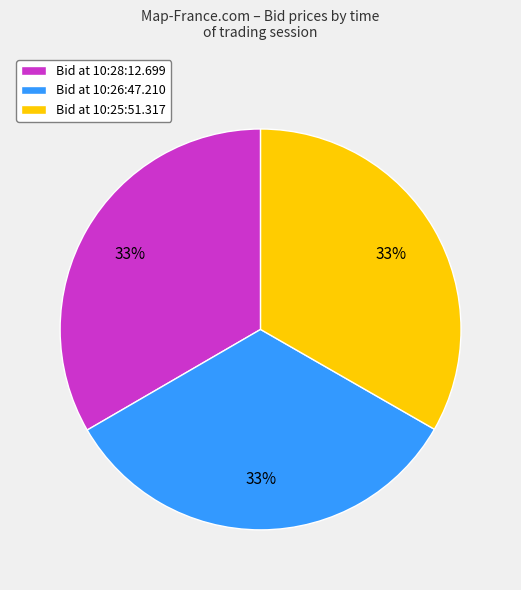

How many slices are in this pie chart?

3